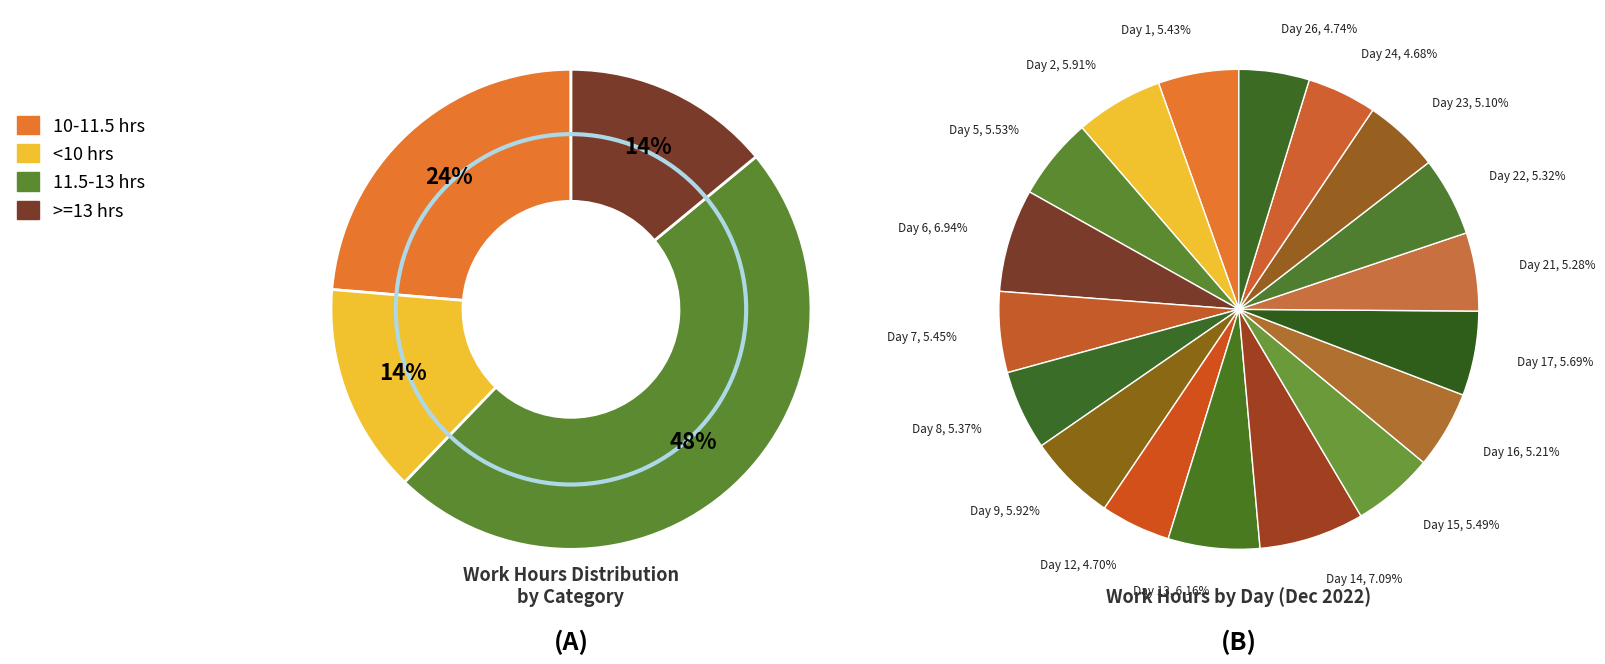

Approximately how many times larger is the value at Day 23 compared to Day 1?

0.9